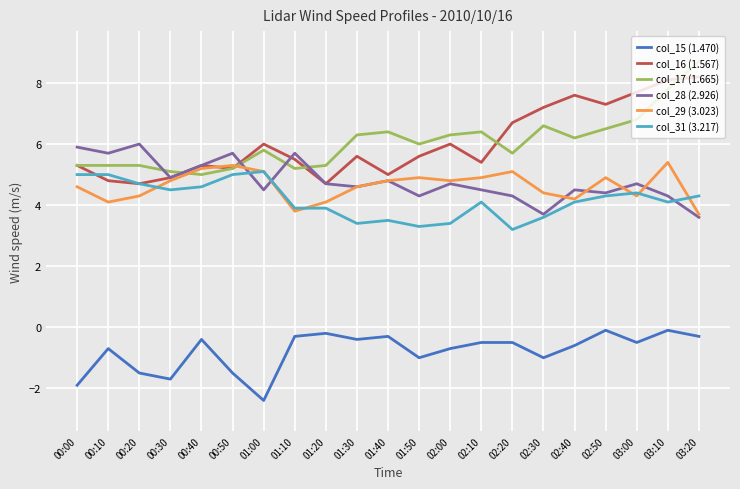

What is the spread (max minus min) of values at 02:40?

8.2